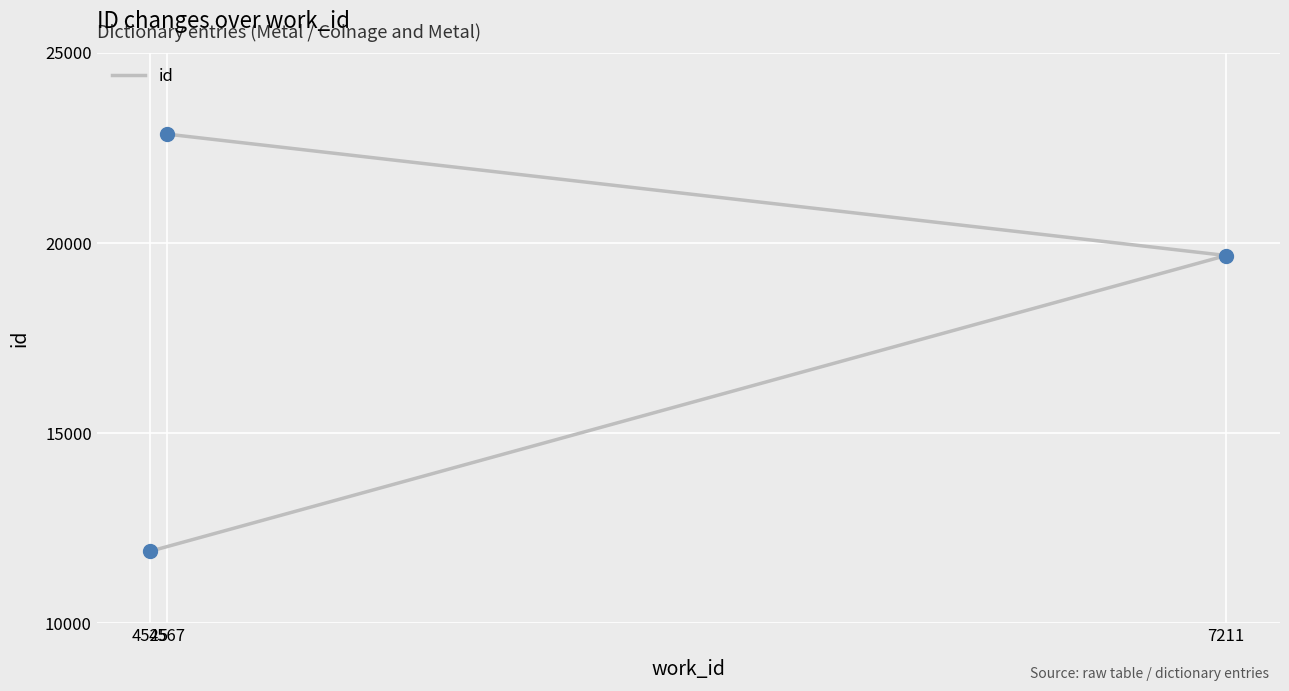

Which has a higher value, 4525 or 4567?

4567